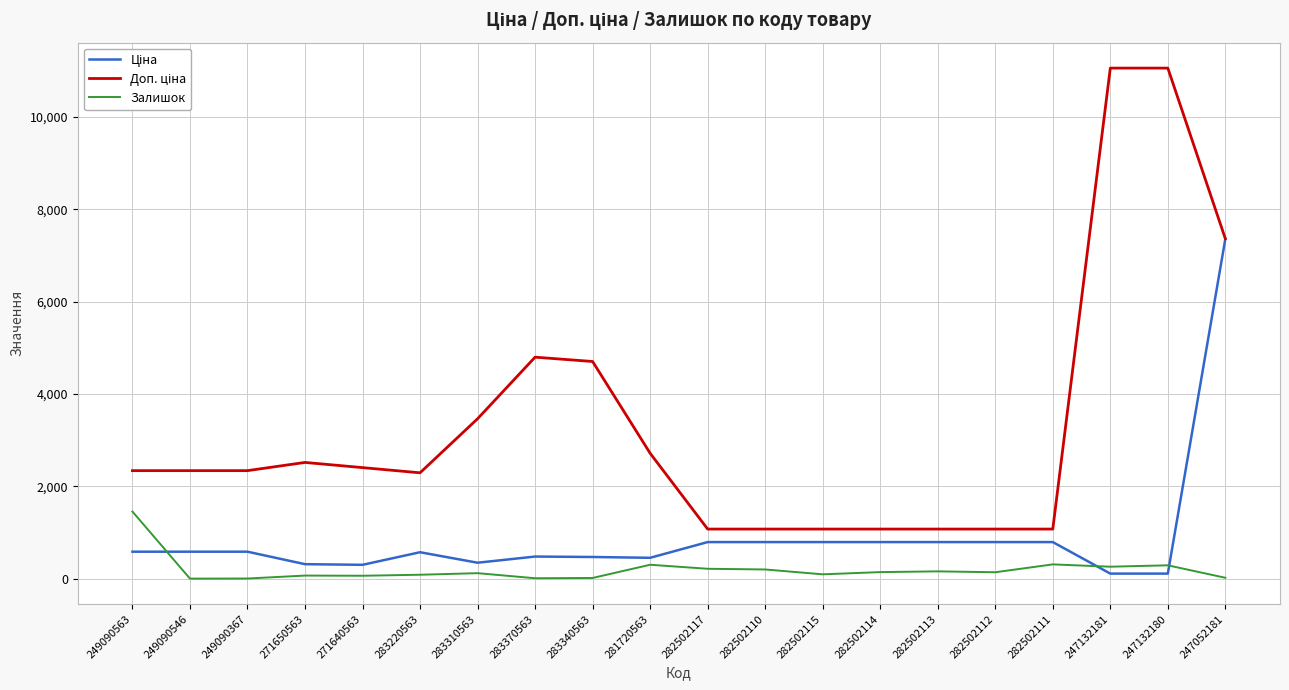

At which category is the sum across all series the highest?

247052181